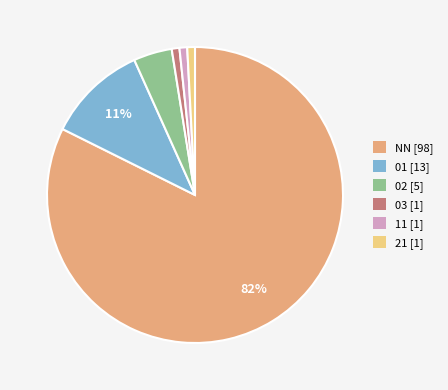

Is there any slice that represents more than half of the pie?

Yes